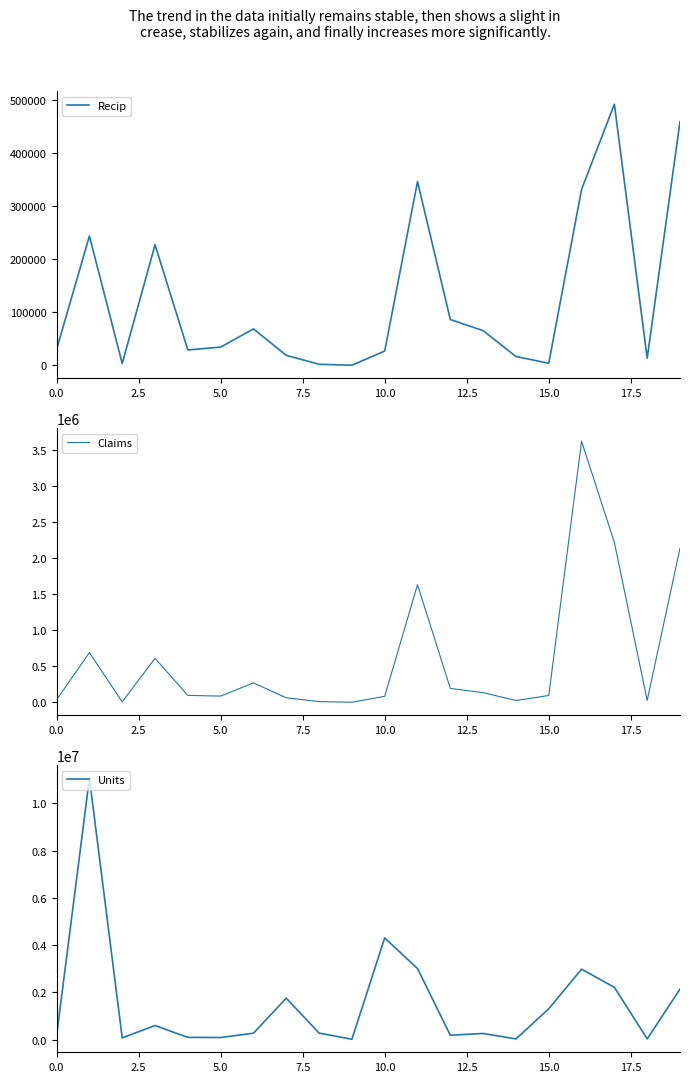

Which series has the largest total across all categories?

Units